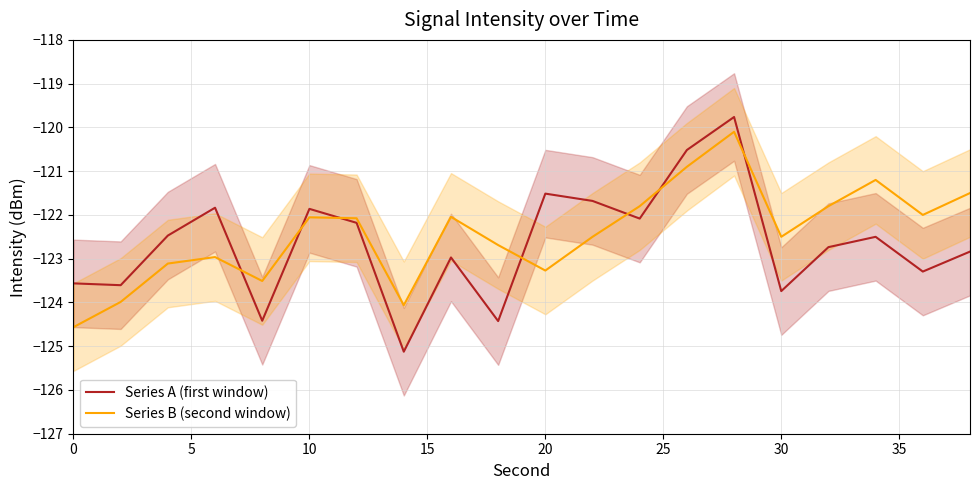

True or false: Series A (first window) has a value of -35.7 at 20.

False